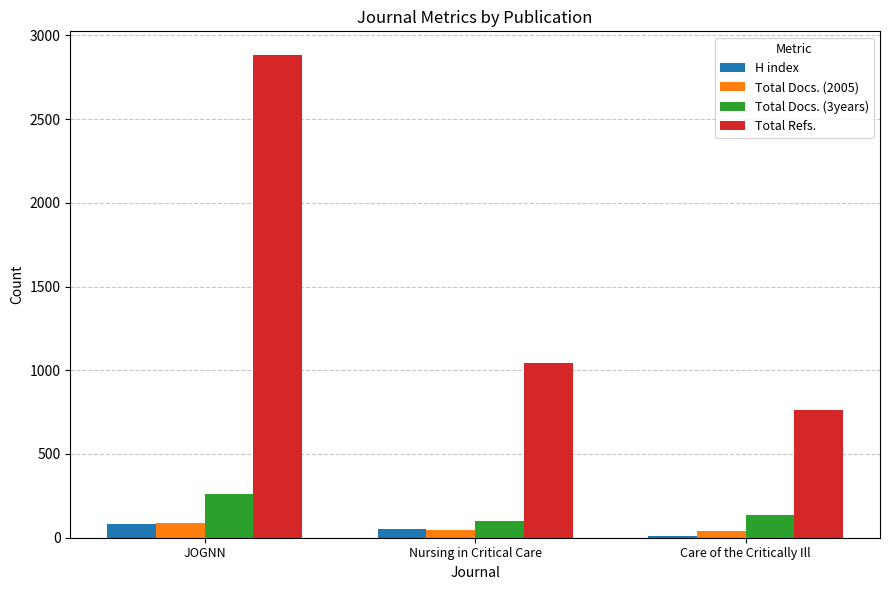

What is the total value across all series at Nursing in Critical Care?

1242